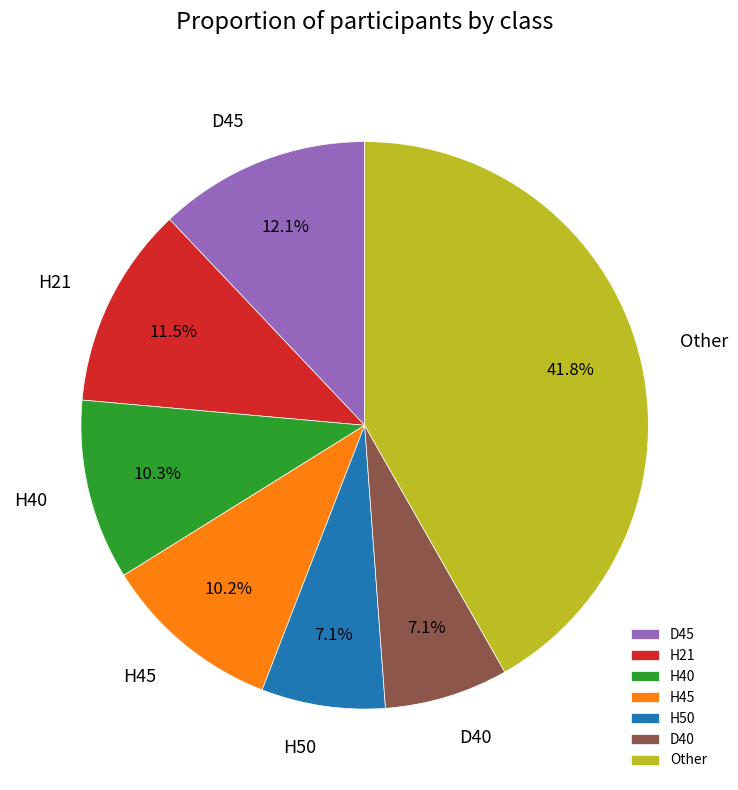

To the nearest percent, what is the difference between the largest and smallest slice percentages?

35%